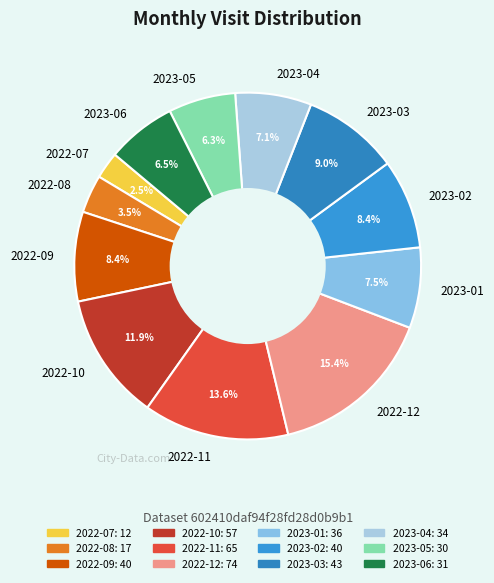

Which category has the biggest portion of the pie?

2022-12